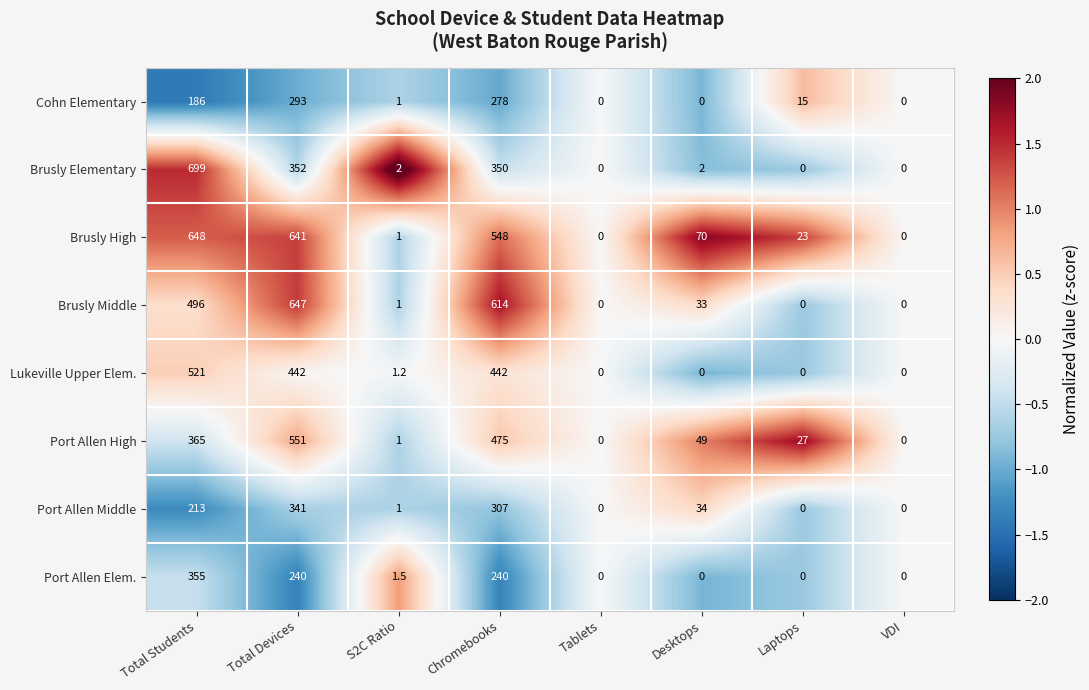

What is the average value of the Port Allen High series?

183.5